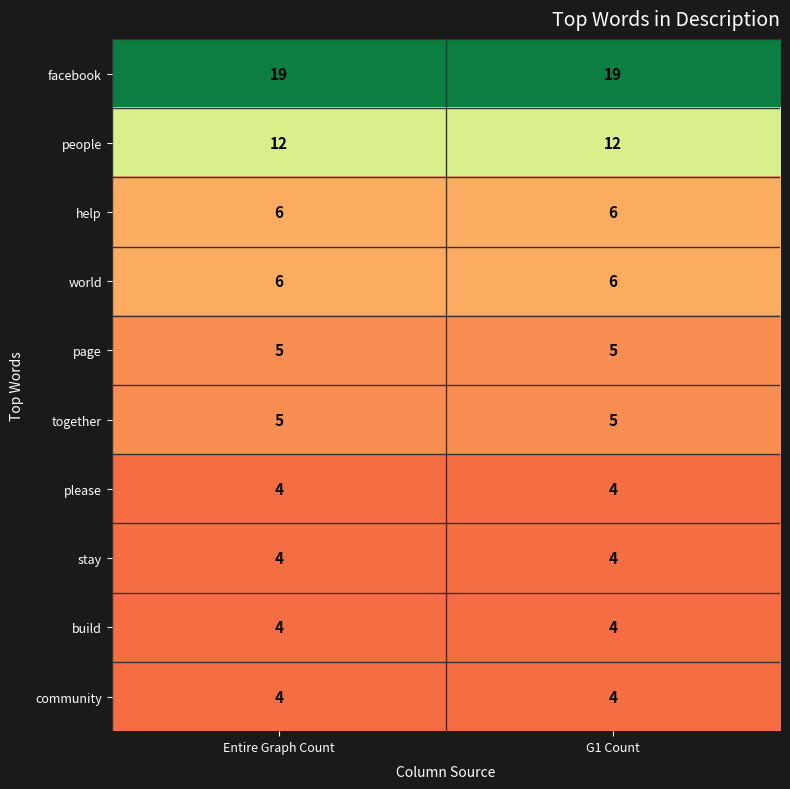

Which series has the largest total across all categories?

facebook